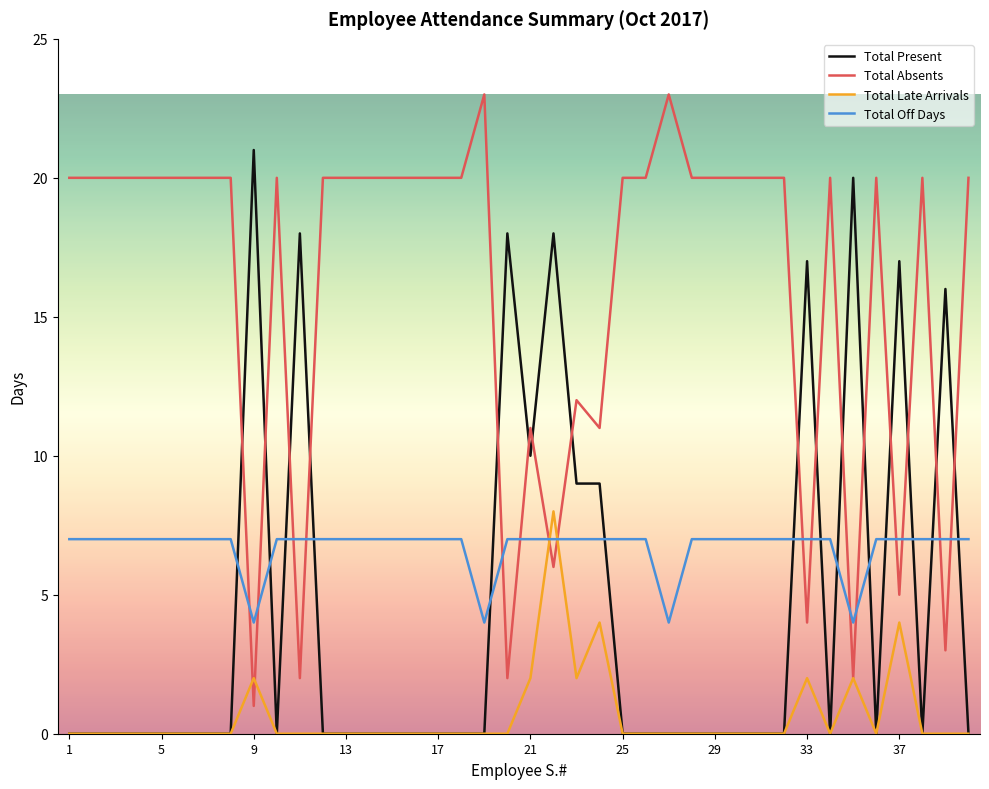

Rank the series by their average value, from highest to lowest.

Total Absents, Total Off Days, Total Present, Total Late Arrivals